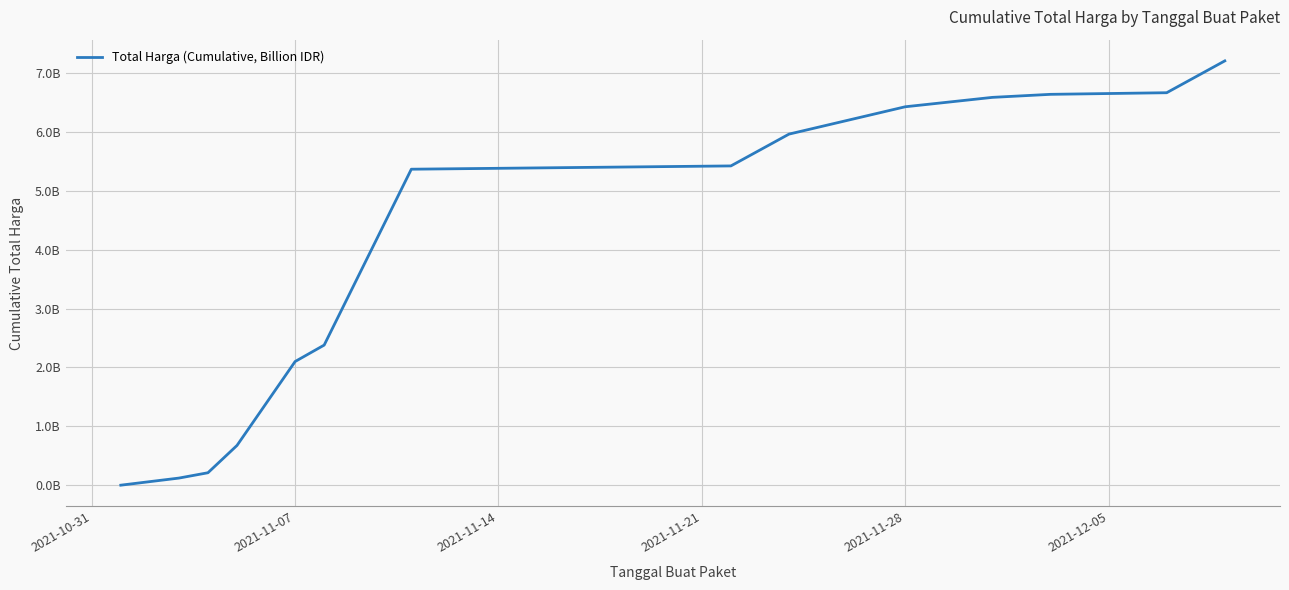

Does the chart display data point markers on the line(s)?

No